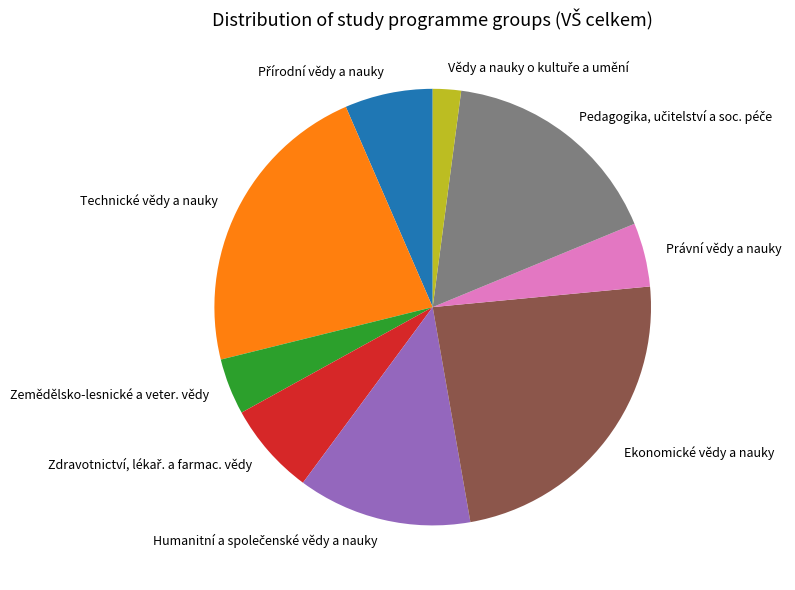

Is it true that Ekonomické vědy a nauky is 24% of the pie?

True